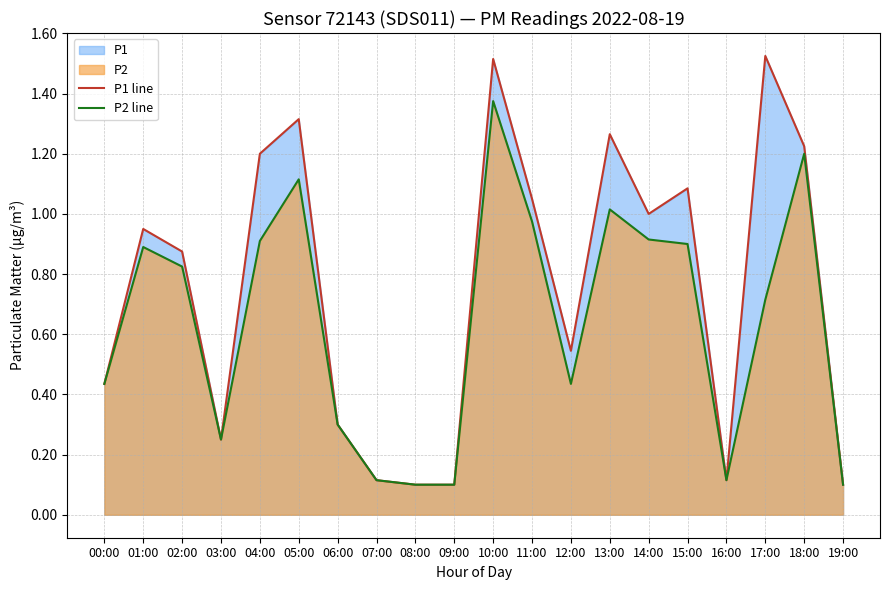

Is the value of P2 line at 12:00 greater than the value of P1 line at 14:00?

No